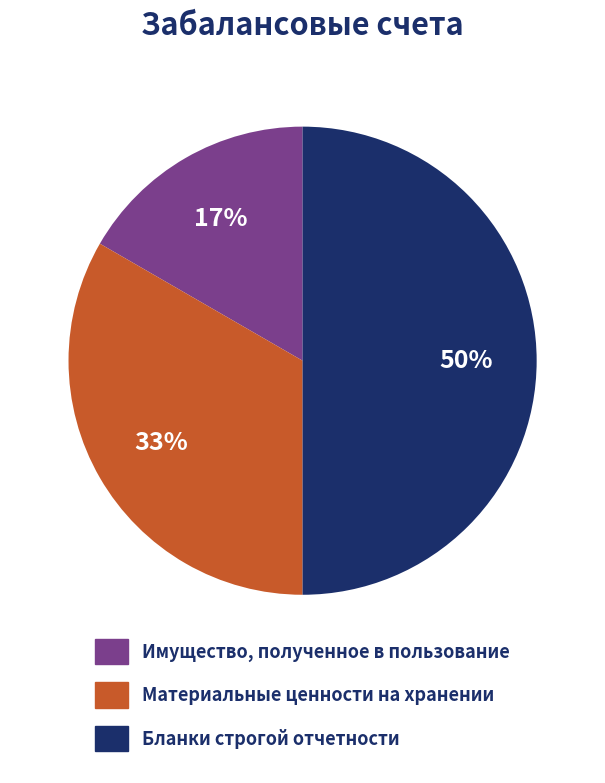

To the nearest percent, what is the average slice percentage?

33%